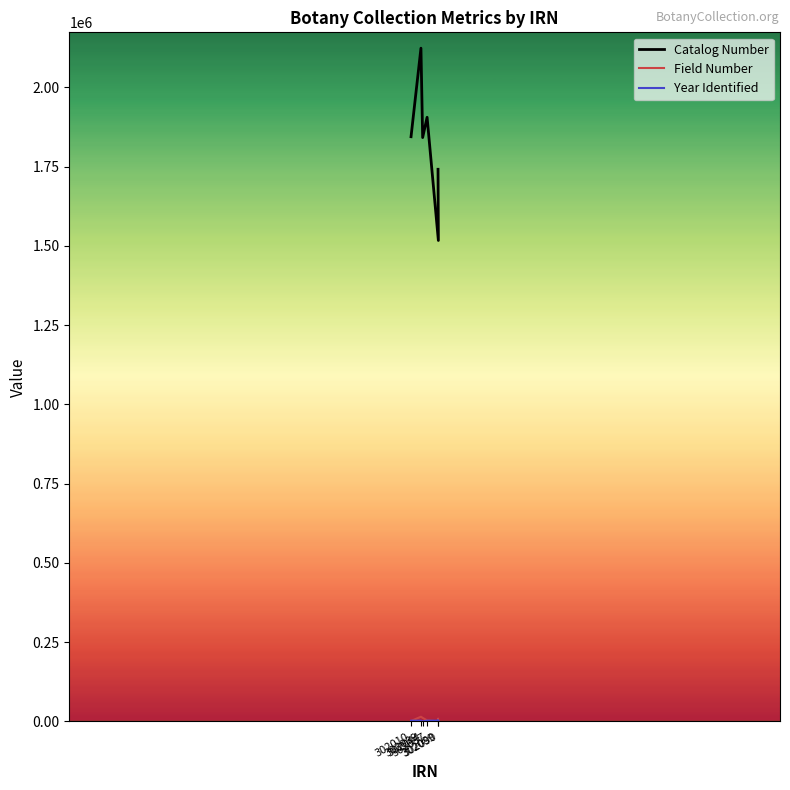

What are all the series names shown in the legend?

Catalog Number, Field Number, Year Identified